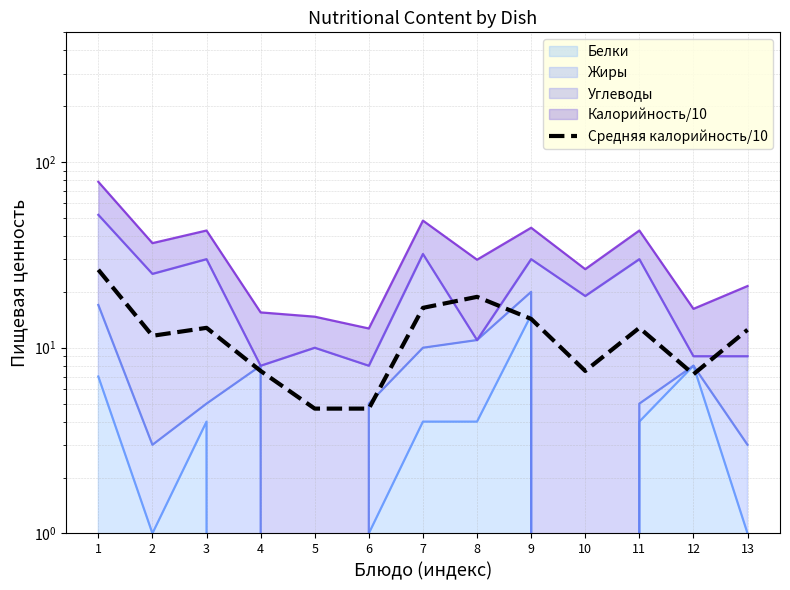

The value at 7 is 16.4. True or false?

True